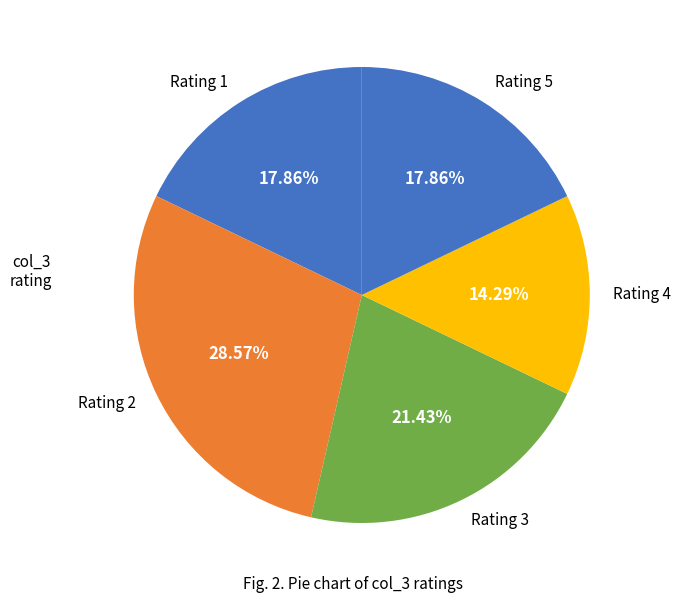

Does Rating 5 account for over 50% of the chart?

No